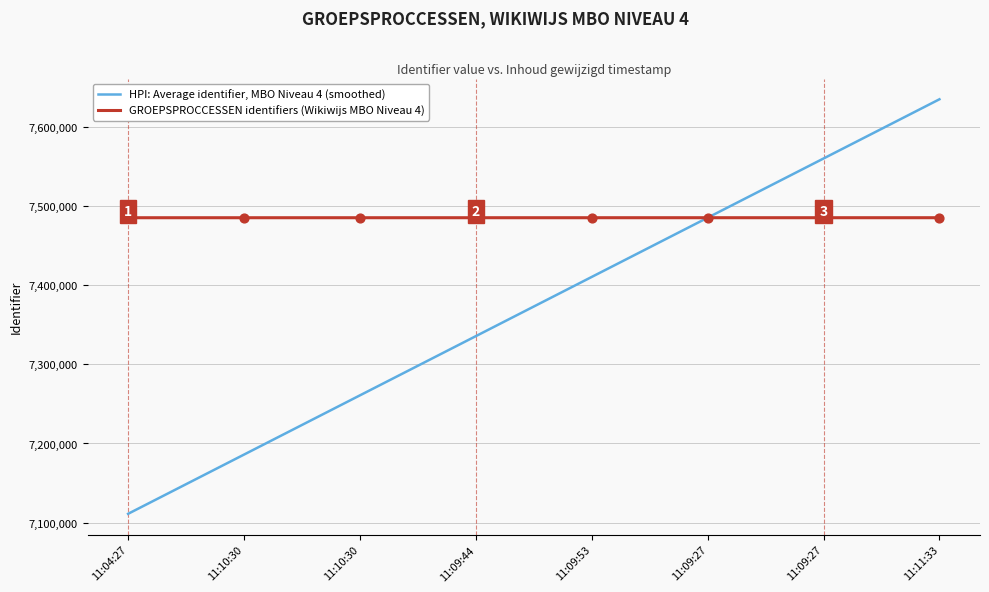

Which series has the largest total across all categories?

GROEPSPROCCESSEN identifiers (Wikiwijs MBO Niveau 4)